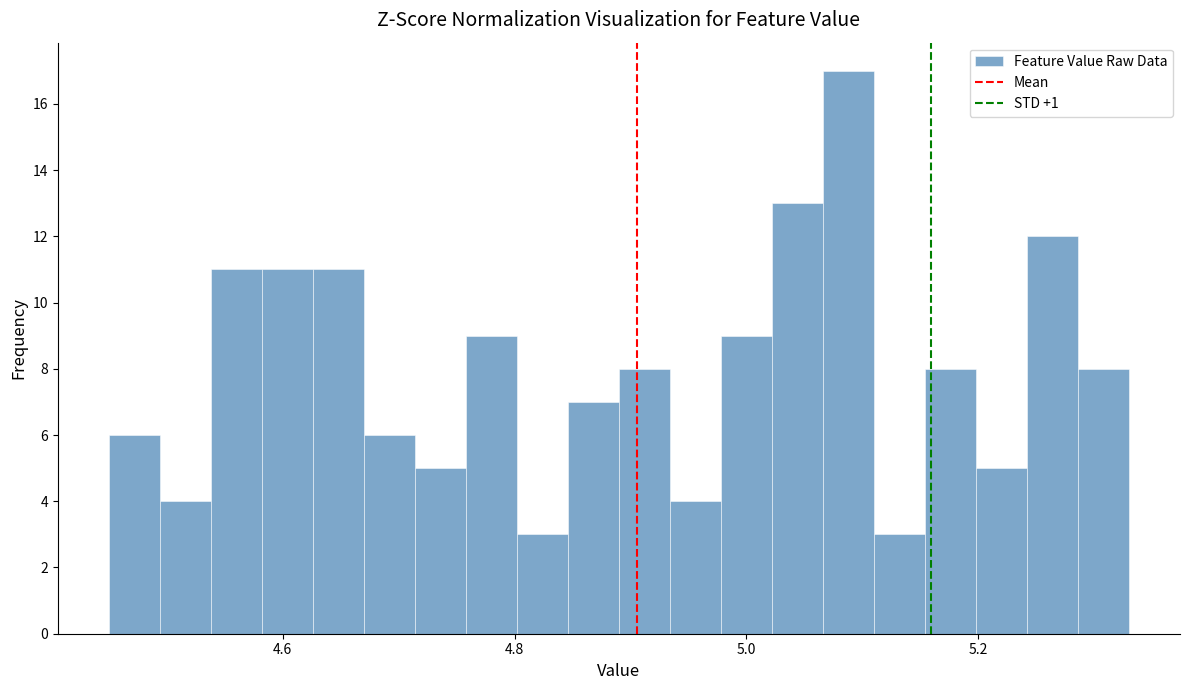

Around what value on the x-axis is the tallest bar? Give the approximate position of its centre, as read against the axis.

5.08